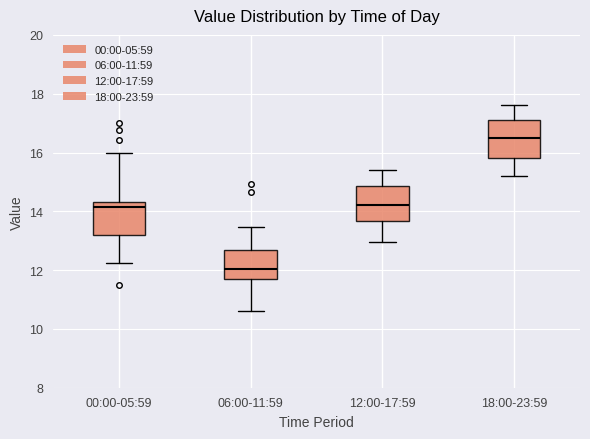

Where is the upper edge of the box for 06:00-11:59 on the y-axis? The values are not printed on the chart, so give them approximately, as read against the axis.

12.8